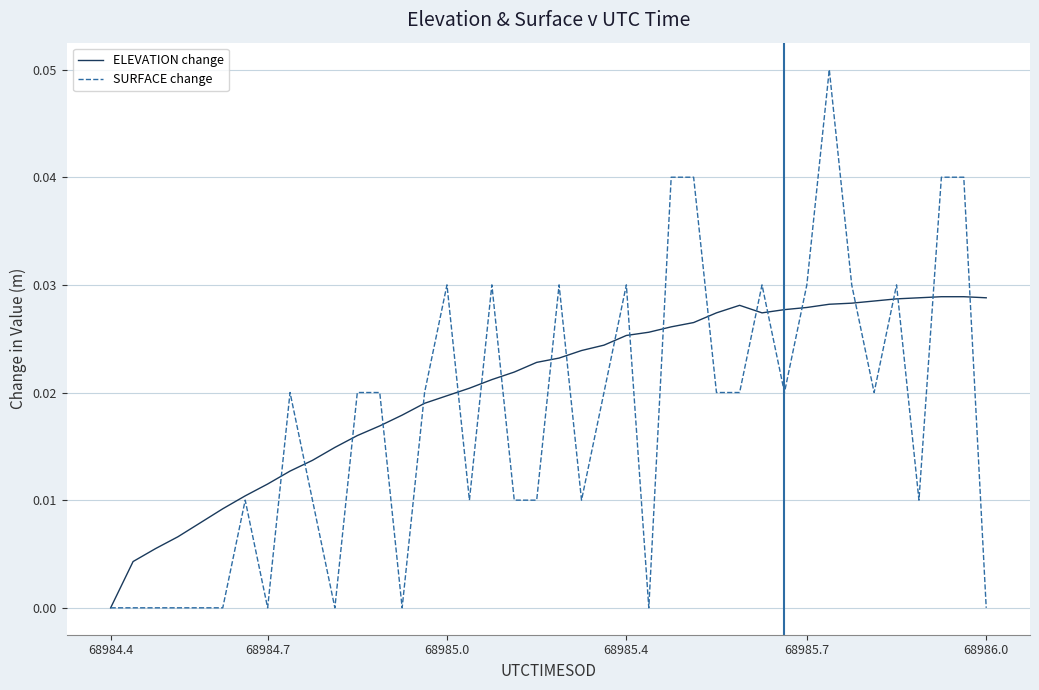

Which series has the largest total across all categories?

ELEVATION change